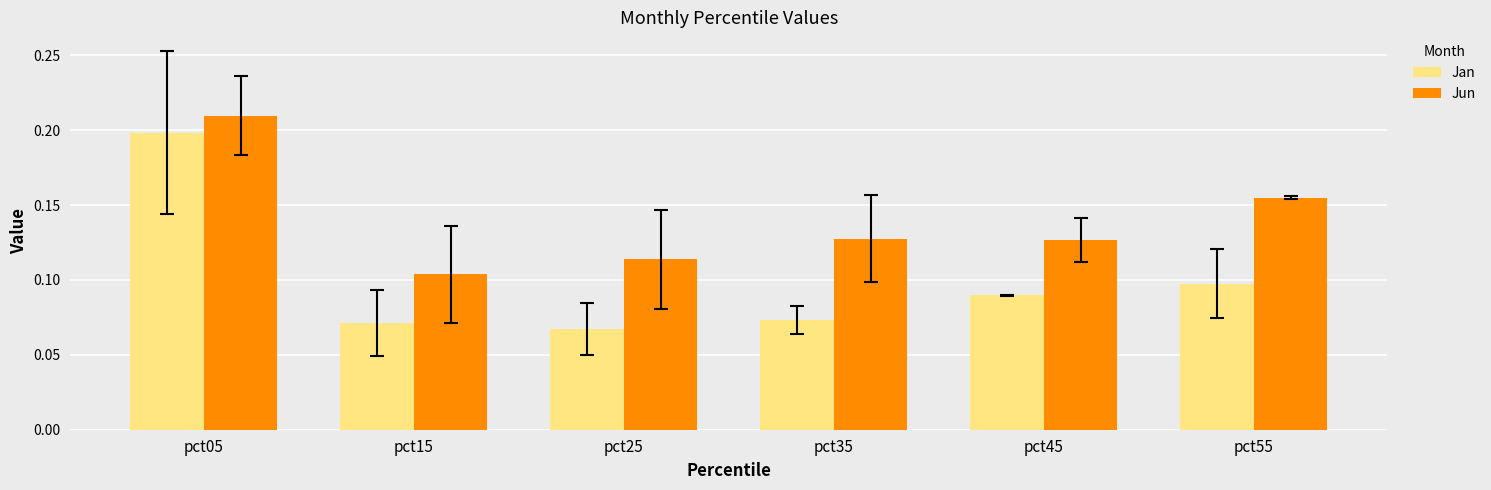

Which series has the widest spread of values?

Jan